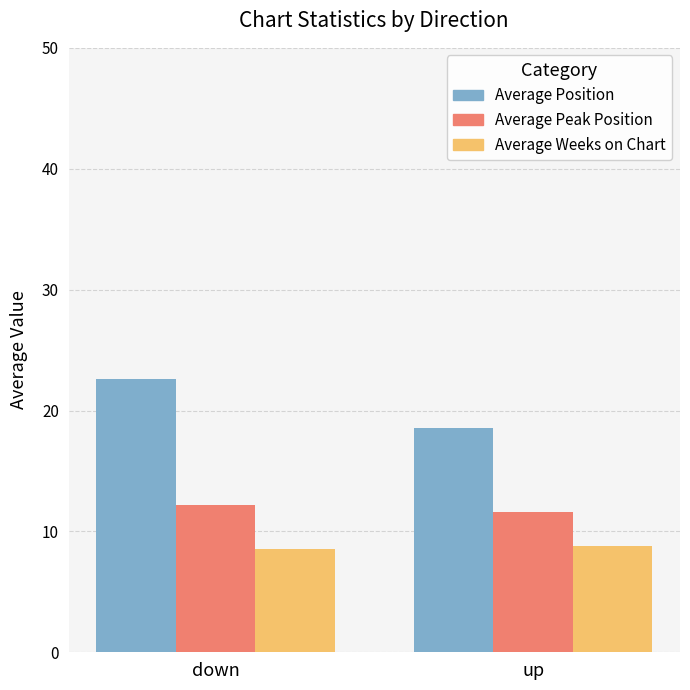

What is the total value across all series at down?

43.3